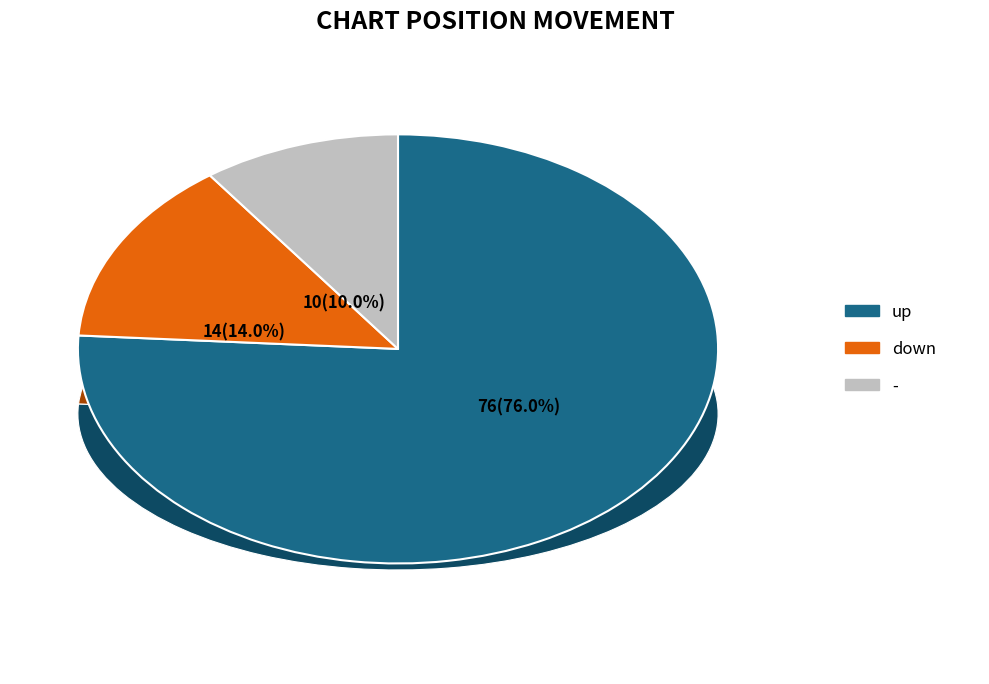

To the nearest percent, what is the combined percentage of down and up?

90%